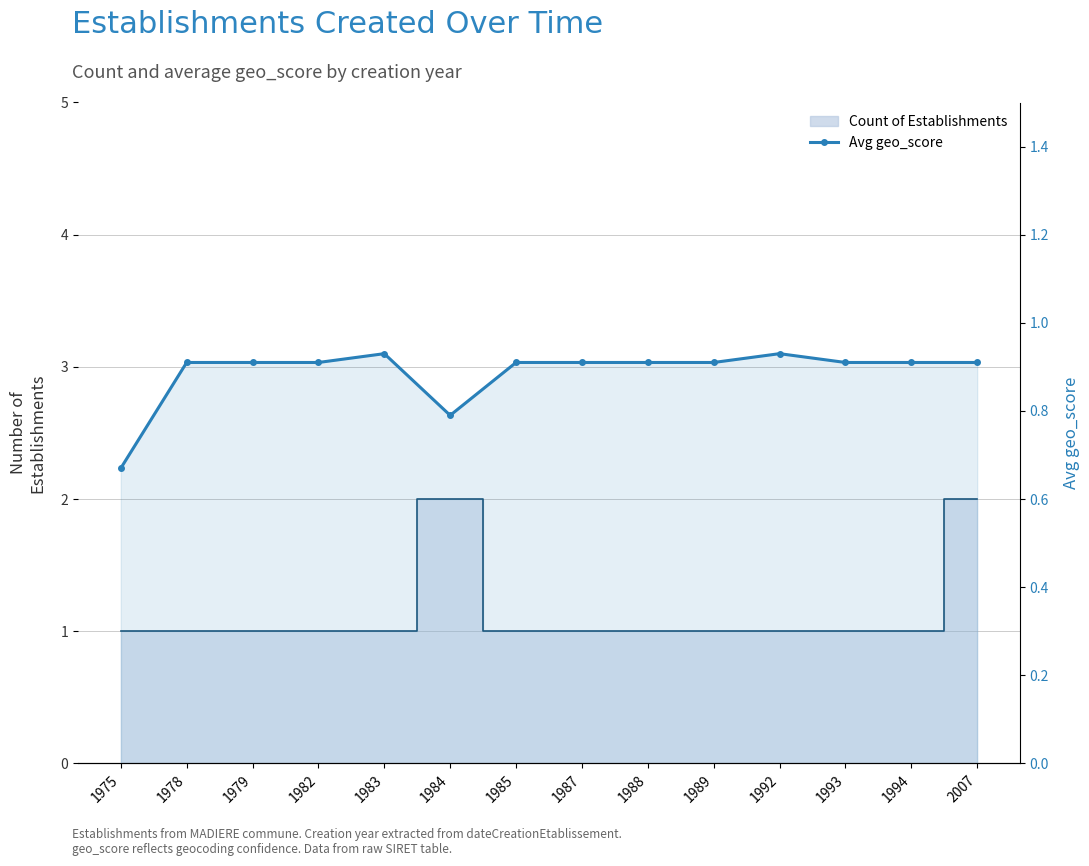

Count the number of data series in this chart.

2